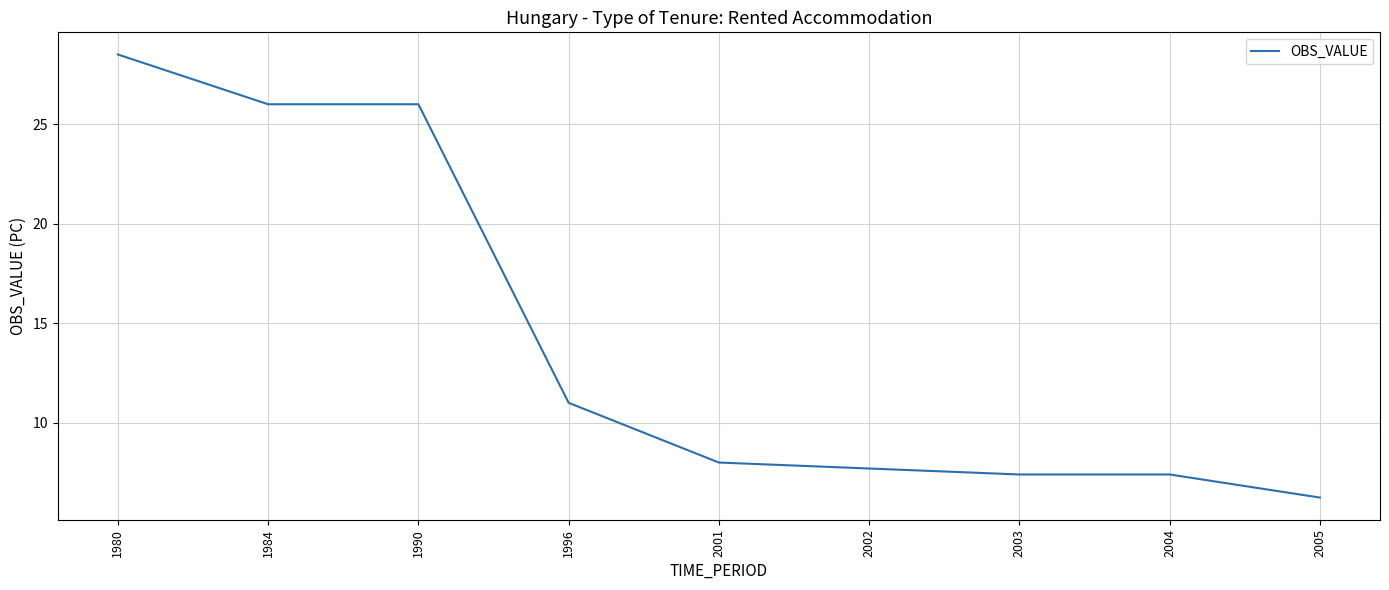

Which has a higher value, 1980 or 1984?

1980